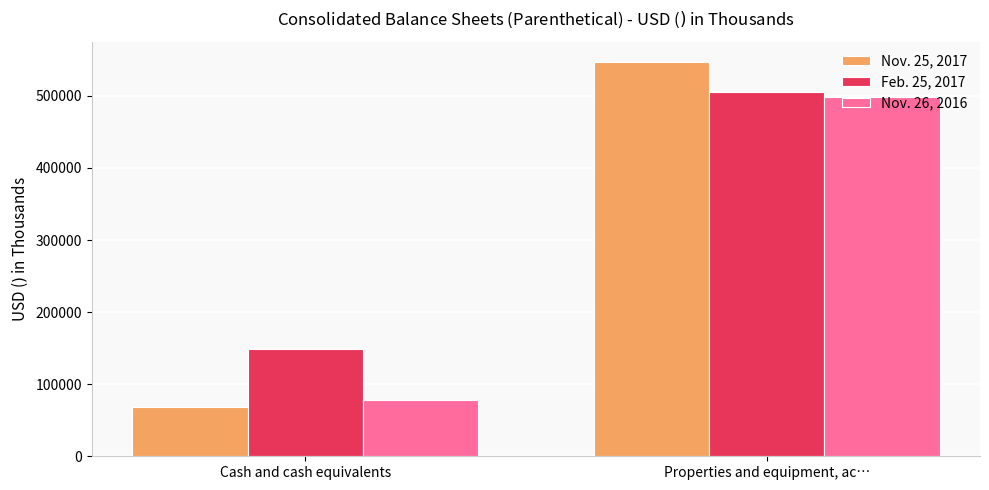

What are all the series names shown in the legend?

Nov. 25, 2017, Feb. 25, 2017, Nov. 26, 2016